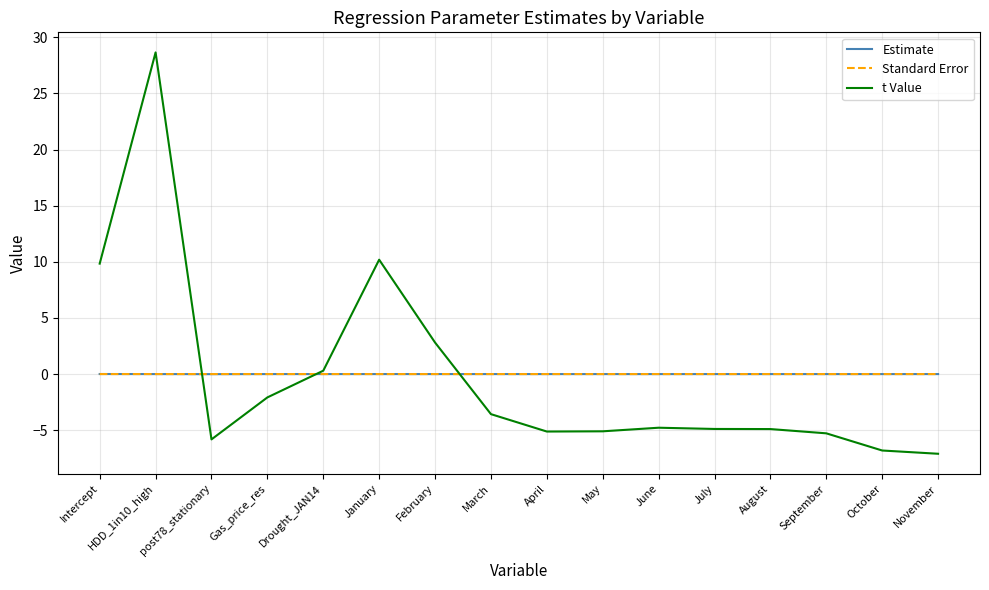

At how many categories does at least one series exceed 21?

1